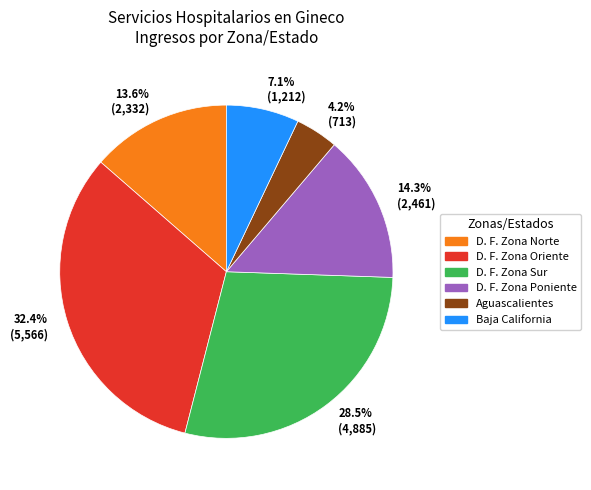

Approximately how many times larger is the value at D. F. Zona Sur compared to D. F. Zona Oriente?

0.9